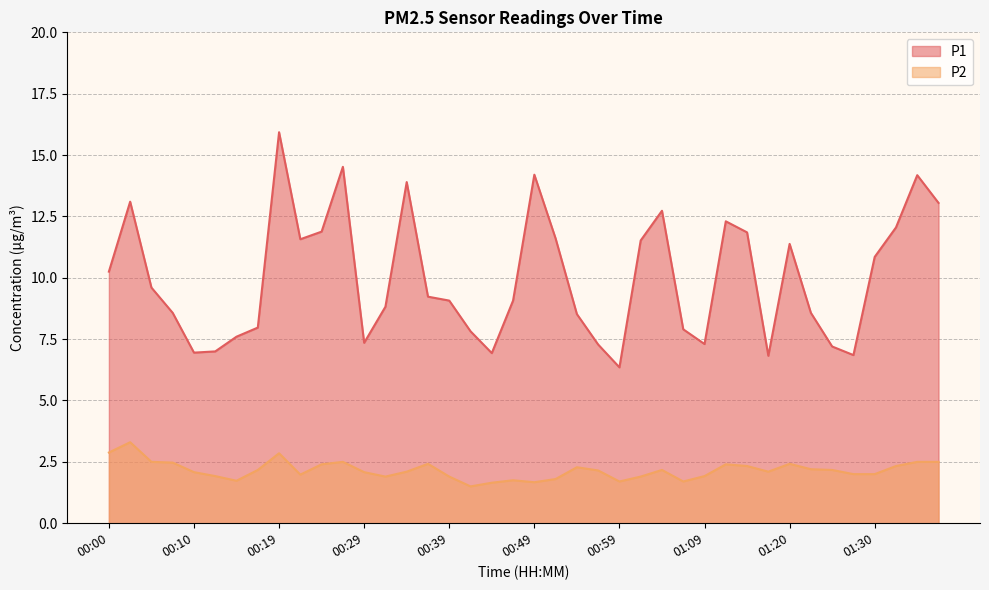

Does the chart have visible grid lines?

Yes